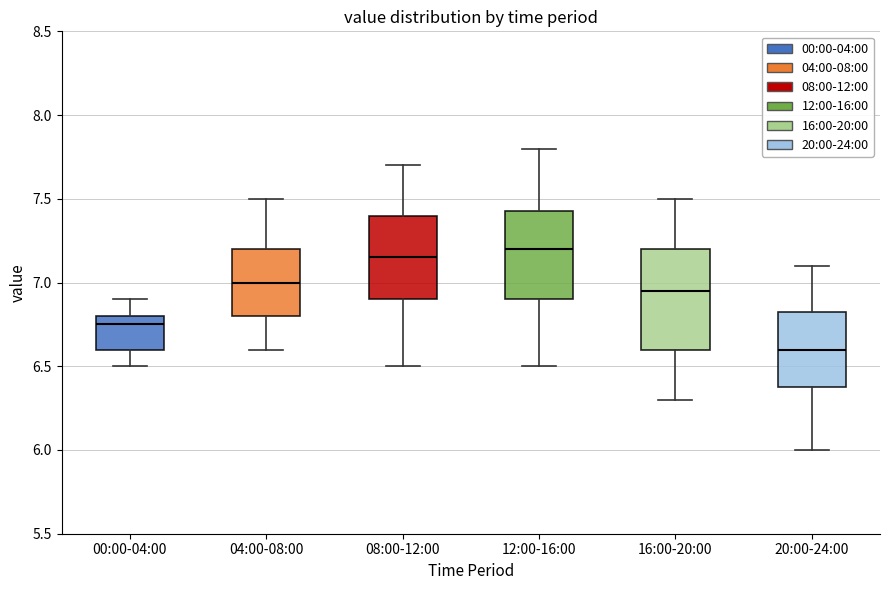

Which box is the tallest, from its lower edge to its upper edge?

16:00-20:00